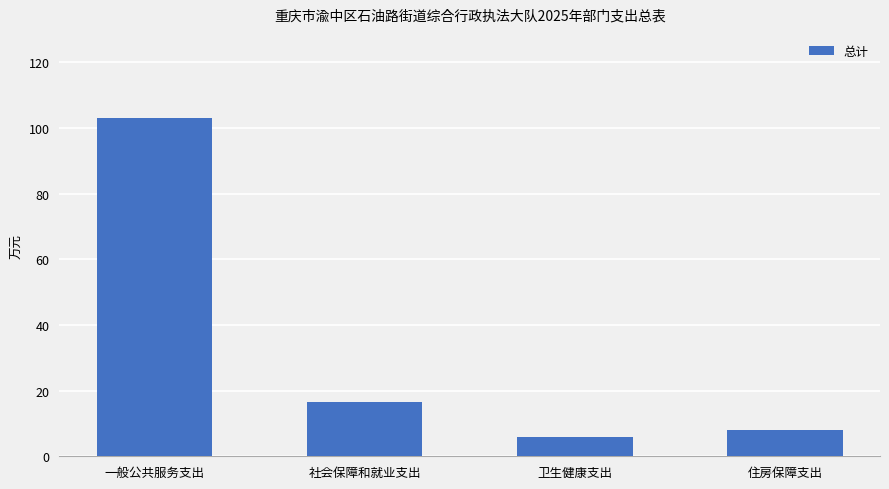

What is the label of the 2nd bar from the right?

卫生健康支出